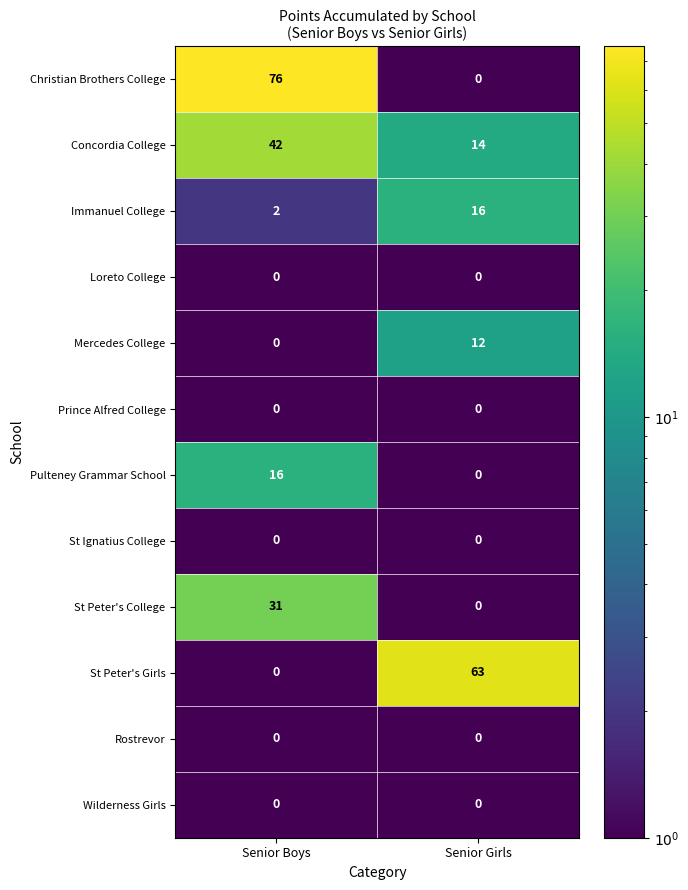

What is the difference between the highest and lowest values at Senior Boys?

76